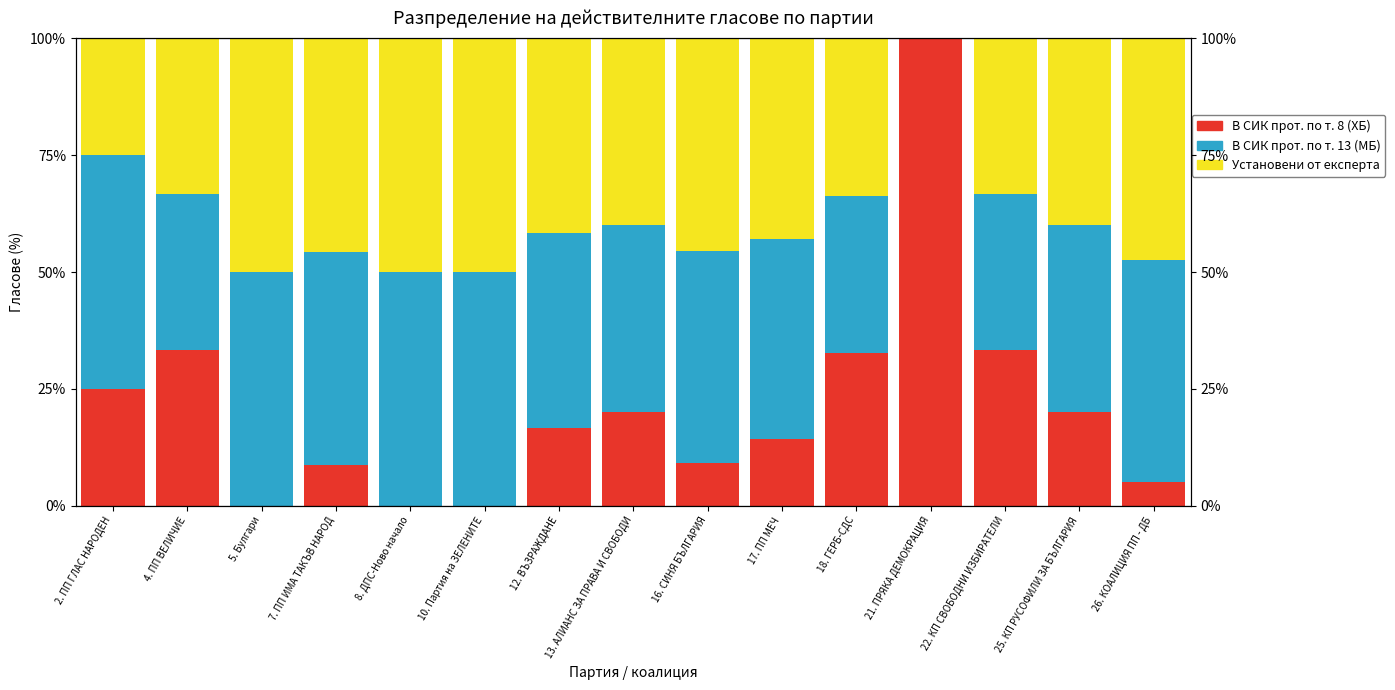

What is the total value across all series at 10. Партия на ЗЕЛЕНИТЕ?

100.0